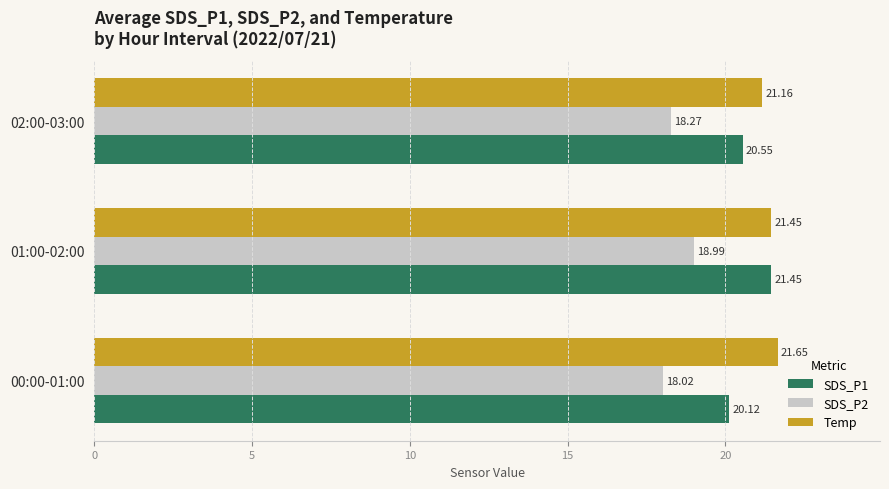

What is the average value of the SDS_P1 series?

20.7